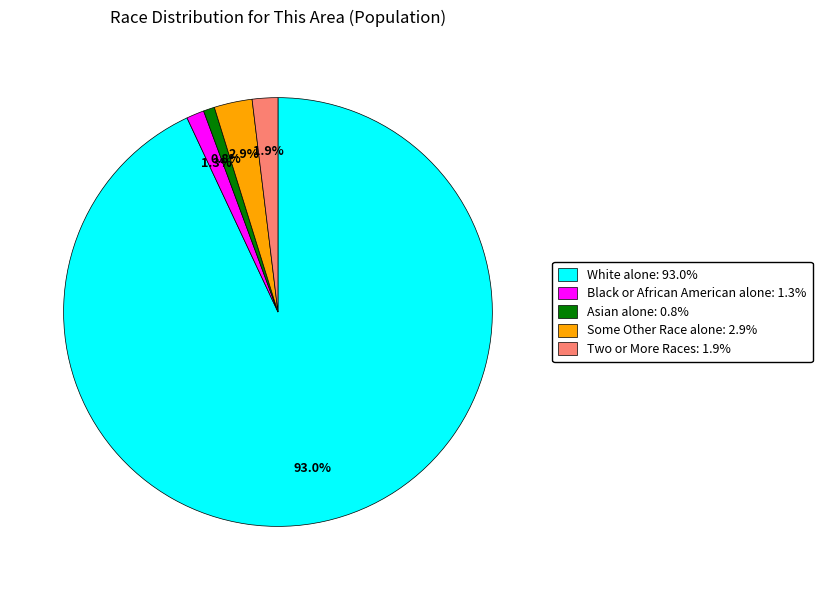

Is there a majority slice in this chart?

Yes